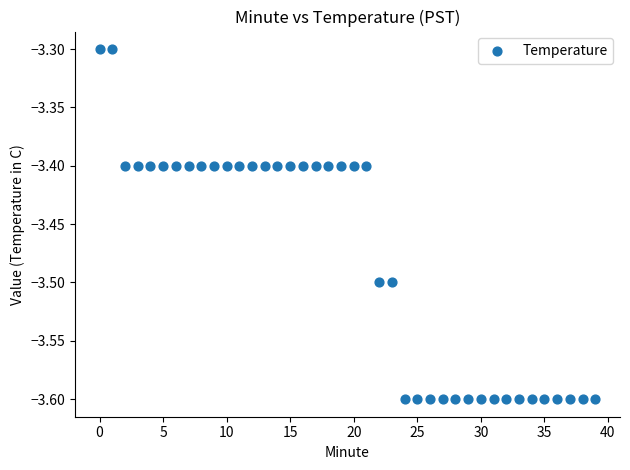

What is the range of Y values (max minus min)?

0.3